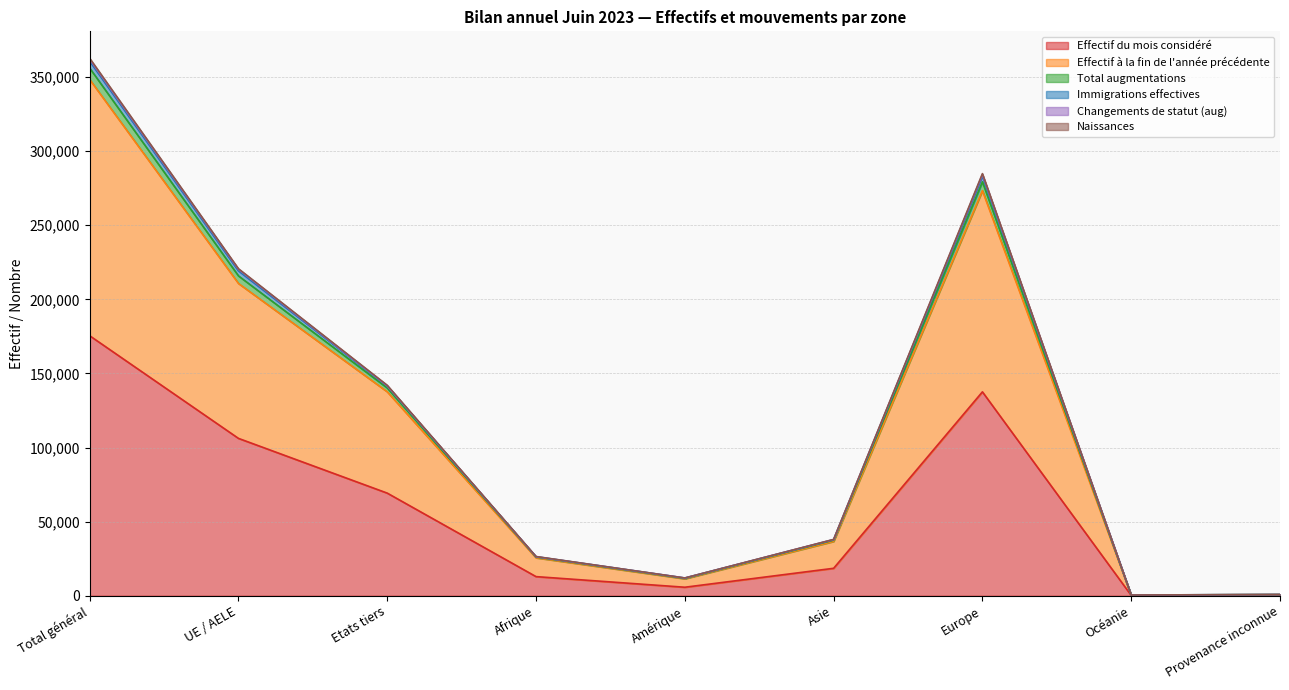

True or false: Effectif à la fin de l'année précédente has more than 0 interior local peaks.

True